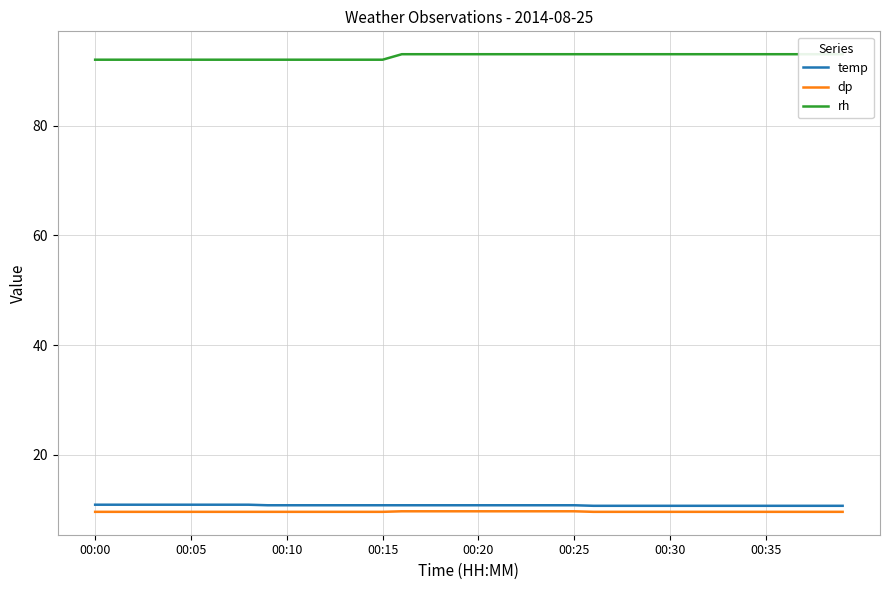

What is the minimum value for dp?

9.6